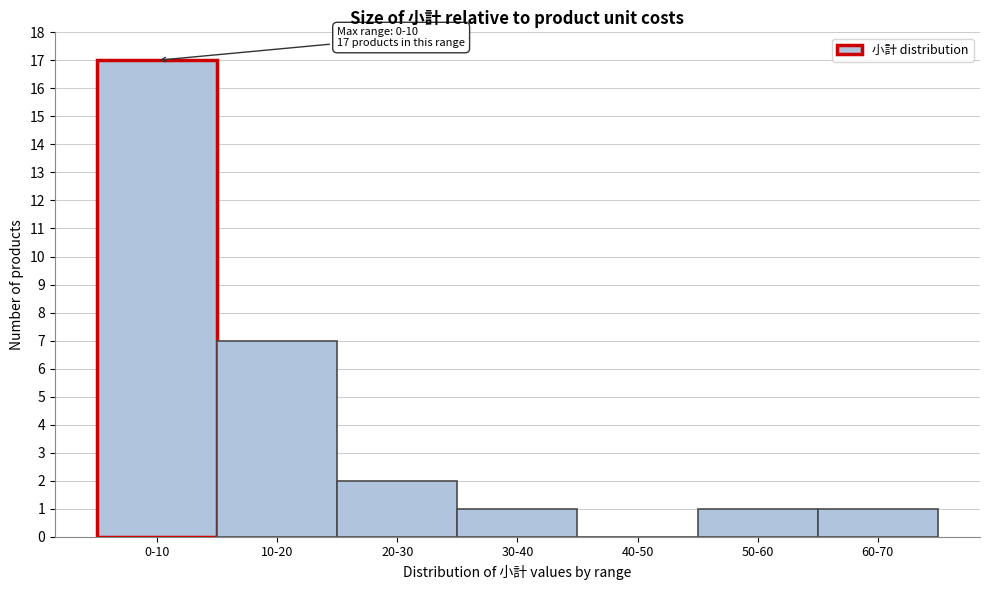

Reading right to left, what are all the values shown in this chart?

60-70=1	50-60=1	40-50=0	30-40=1	20-30=2	10-20=7	0-10=17